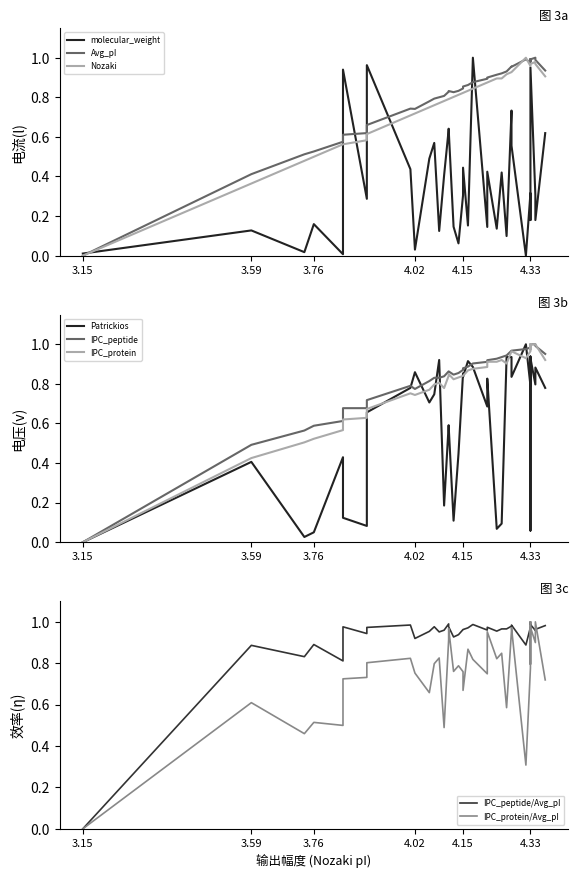

True or false: Nozaki has more than 2 points higher than both neighbors.

False